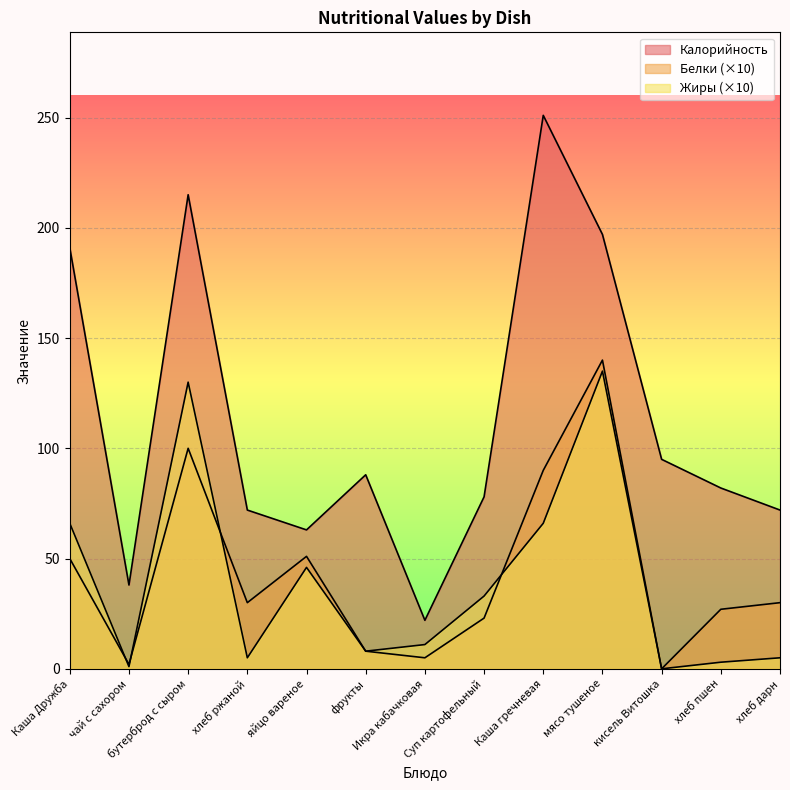

Which label corresponds to the largest value in the chart?

Каша гречневая